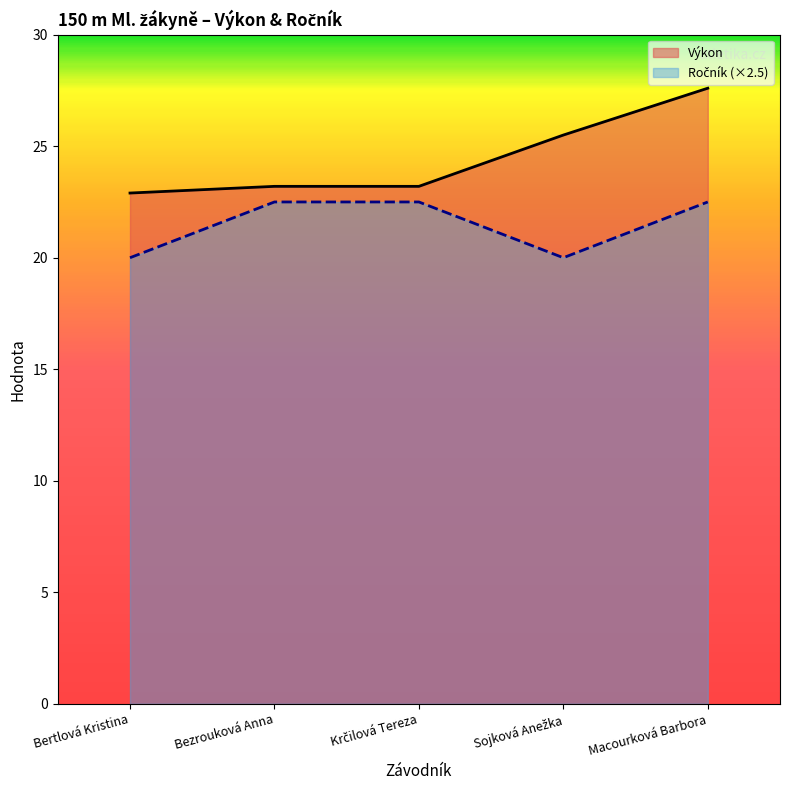

Does the chart have visible grid lines?

No